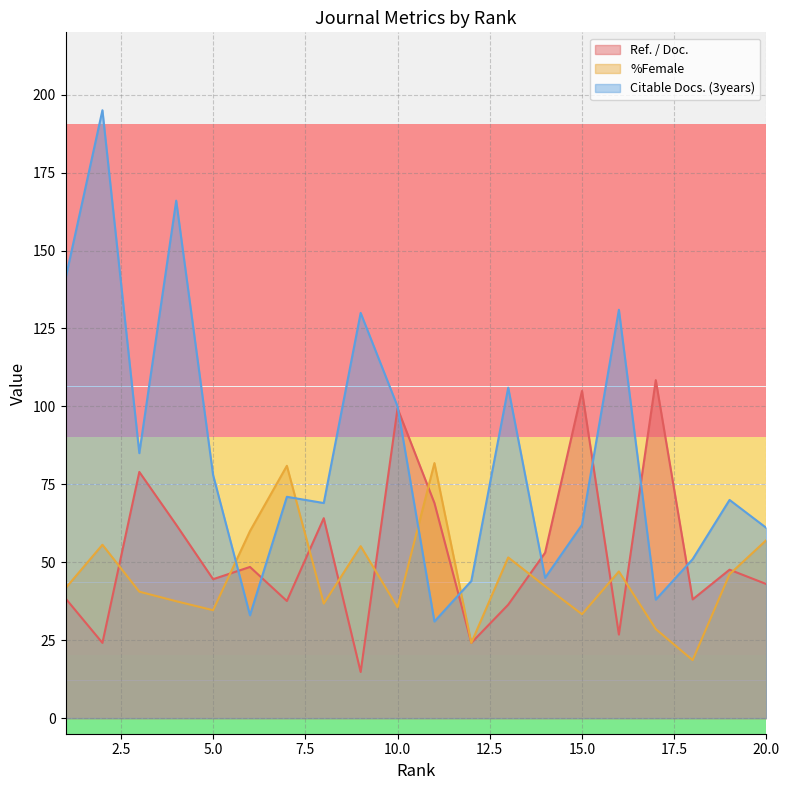

How many data points does each series have?

20